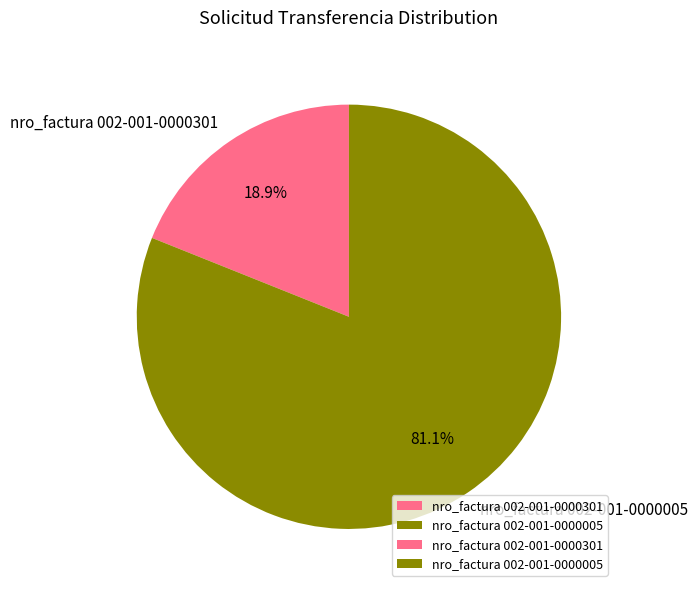

Count the number of slices in the pie.

2